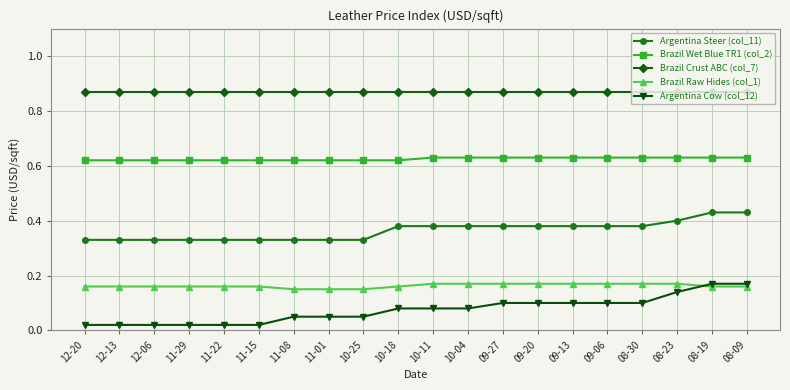

True or false: Argentina Cow (col_12) has a value of 0.3 at 08-23.

False